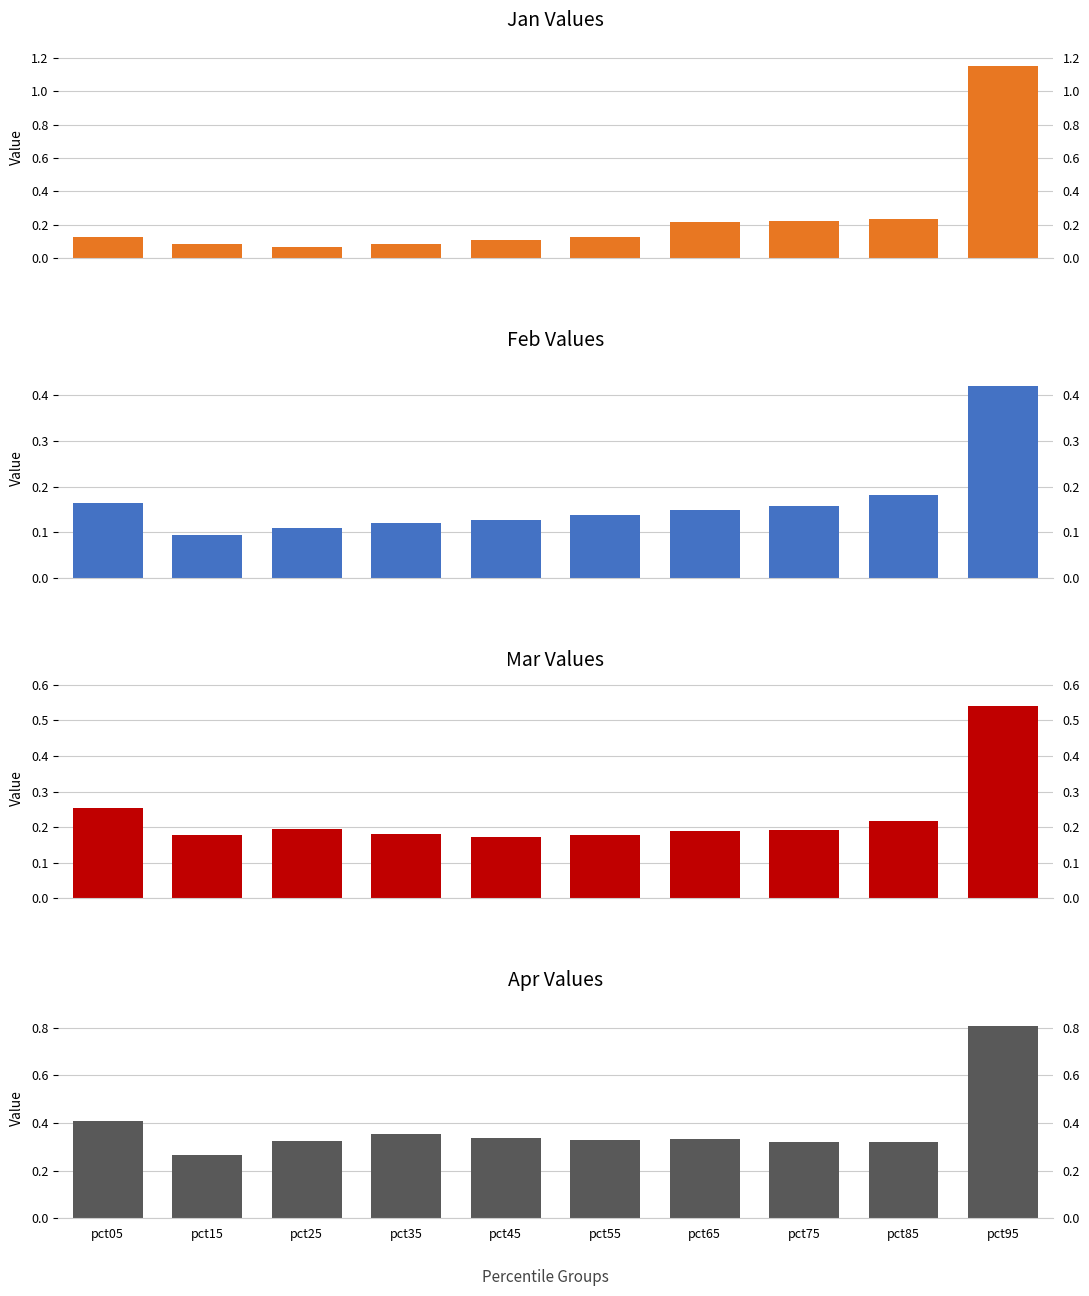

The Jan series shows 0.3 at pct75. True or false?

False